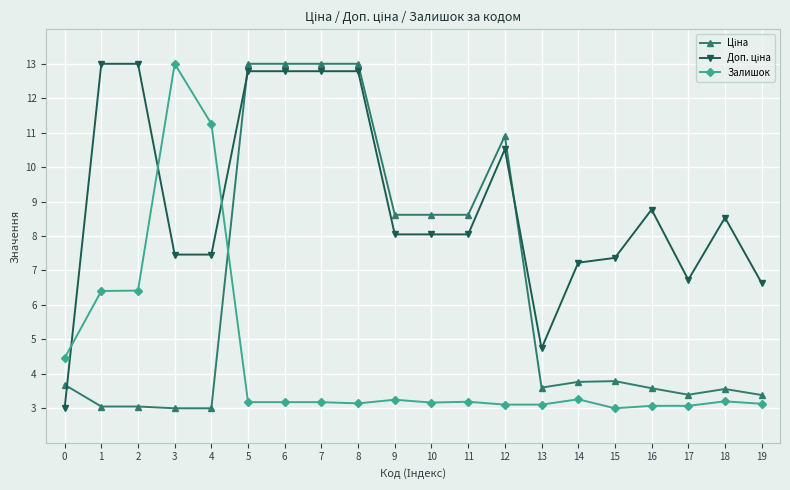

True or false: Залишок has a value of 3.2 at 18.

True